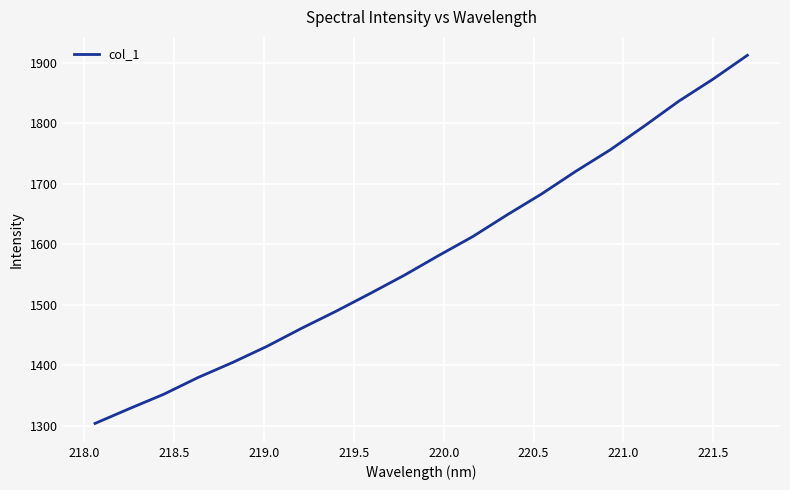

True or false: the data has more than 0 interior local peaks.

False